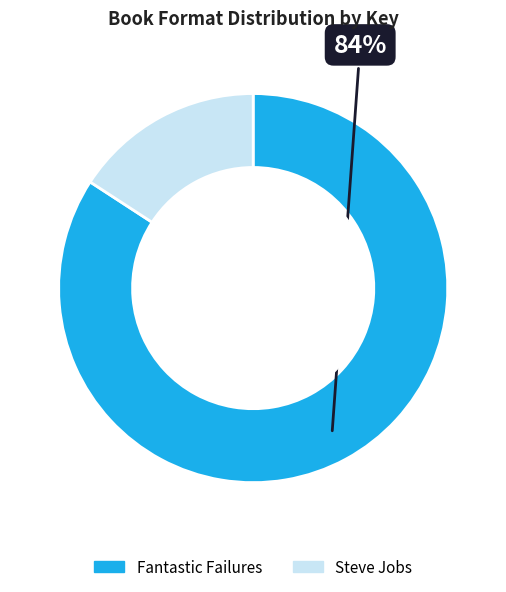

Count the number of slices in the pie.

2